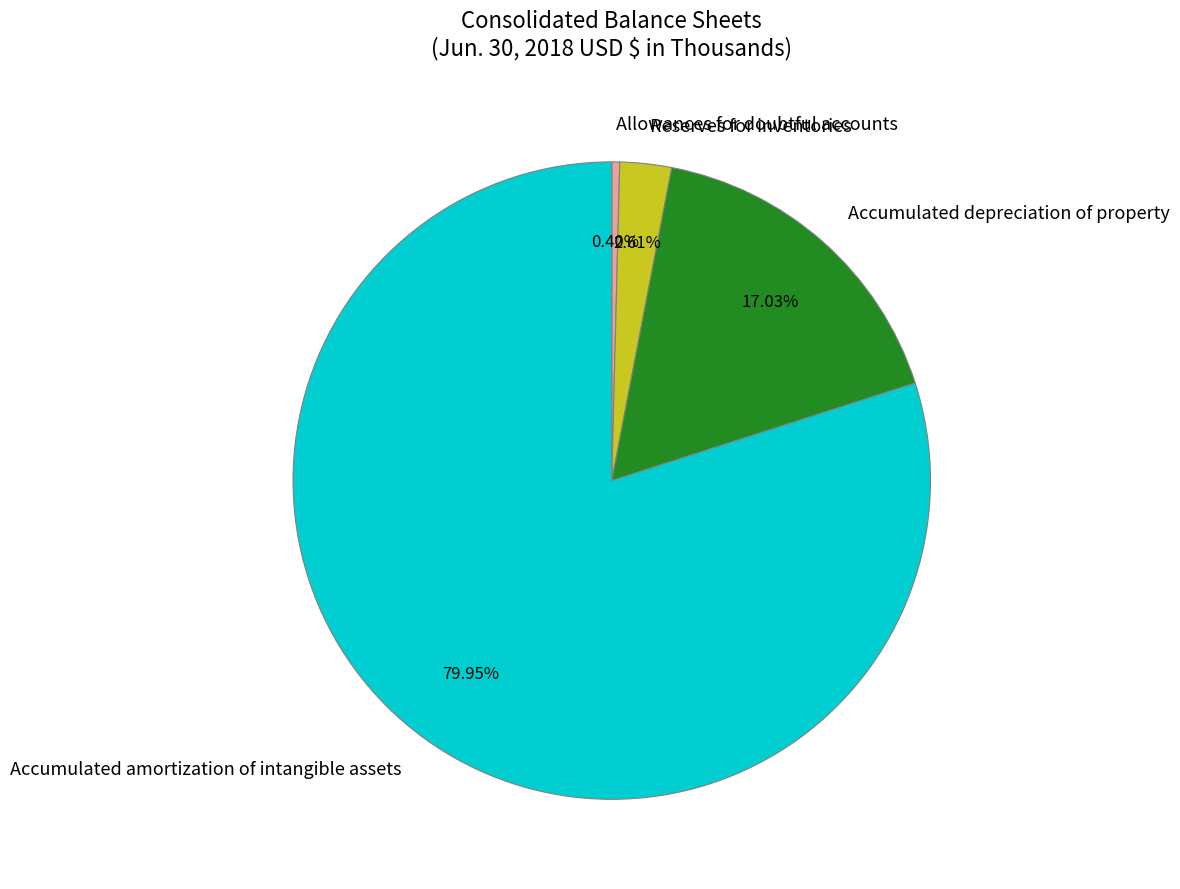

How many slices are in this pie chart?

4